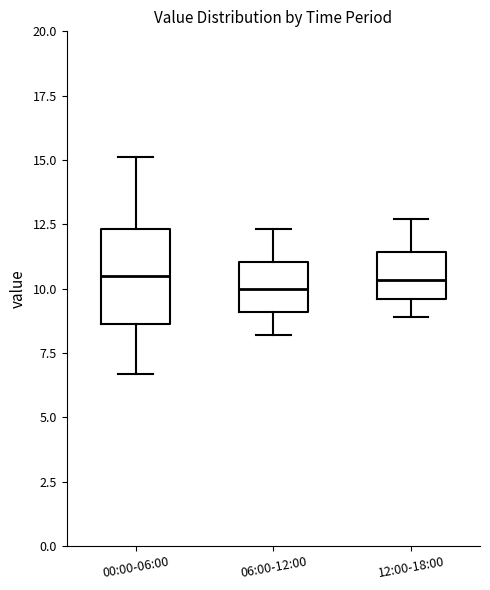

Reading left to right, transcribe this box plot: for each box, give where its median line is, the range the box spans, and where its two whiskers end, as read against the y-axis. The values are not printed on the chart, so give them approximately, as read against the axis.

00:00-06:00: median 10.5, box 8.5 to 12.5, whiskers 6.5 to 15.0
06:00-12:00: median 10.0, box 9.0 to 11.0, whiskers 8.0 to 12.5
12:00-18:00: median 10.5, box 9.5 to 11.5, whiskers 9.0 to 12.5